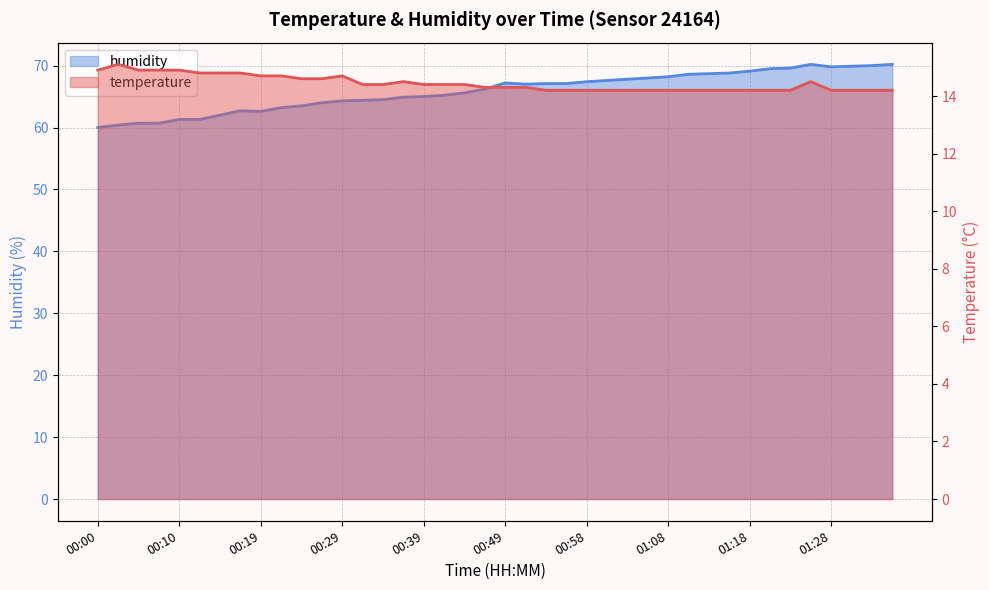

Reading right to left, what are all the values shown in this chart?

temperature: 14.2	14.2	14.2	14.2	14.5	14.2	14.2	14.2	14.2	14.2	14.2	14.2	14.2	14.2	14.2	14.2	14.2	14.2	14.3	14.3	14.3	14.4	14.4	14.4	14.5	14.4	14.4	14.7	14.6	14.6	14.7	14.7	14.8	14.8	14.8	14.9	14.9	14.9	15.1	14.9
humidity: 70.2	70.0	69.9	69.8	70.2	69.6	69.5	69.1	68.8	68.7	68.6	68.2	68.0	67.8	67.6	67.4	67.1	67.1	67.0	67.2	66.2	65.6	65.2	65.0	64.9	64.5	64.4	64.3	64.0	63.5	63.2	62.6	62.7	62.0	61.3	61.3	60.7	60.7	60.4	60.0